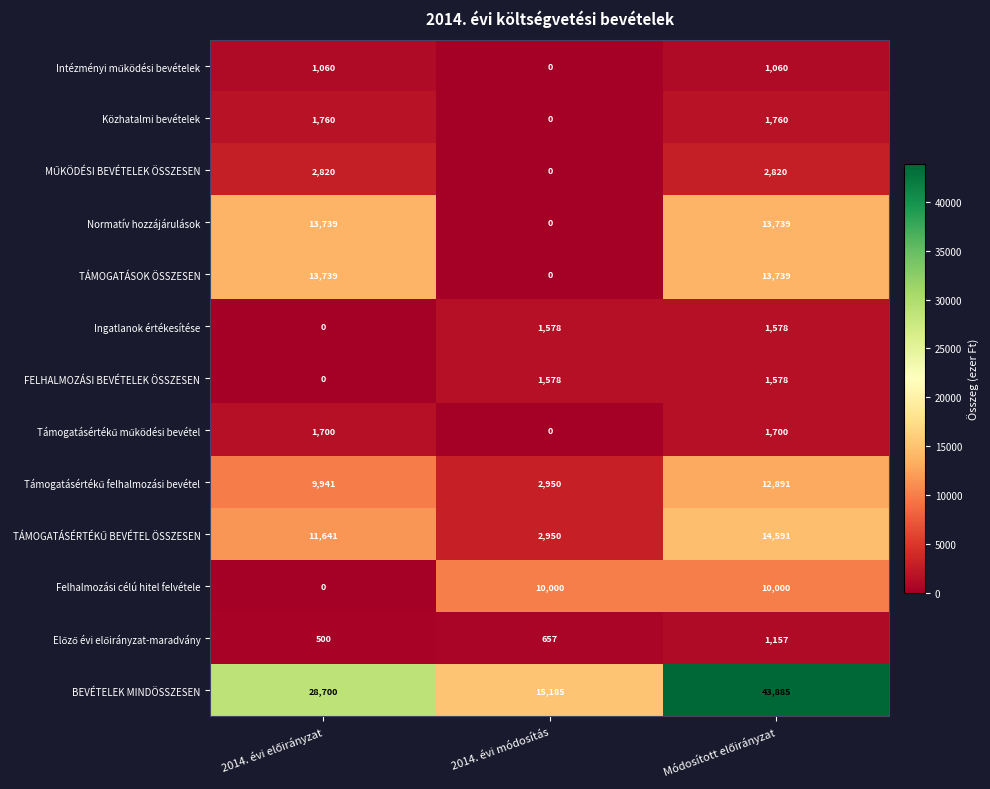

Which series has the largest total across all categories?

BEVÉTELEK MINDÖSSZESEN